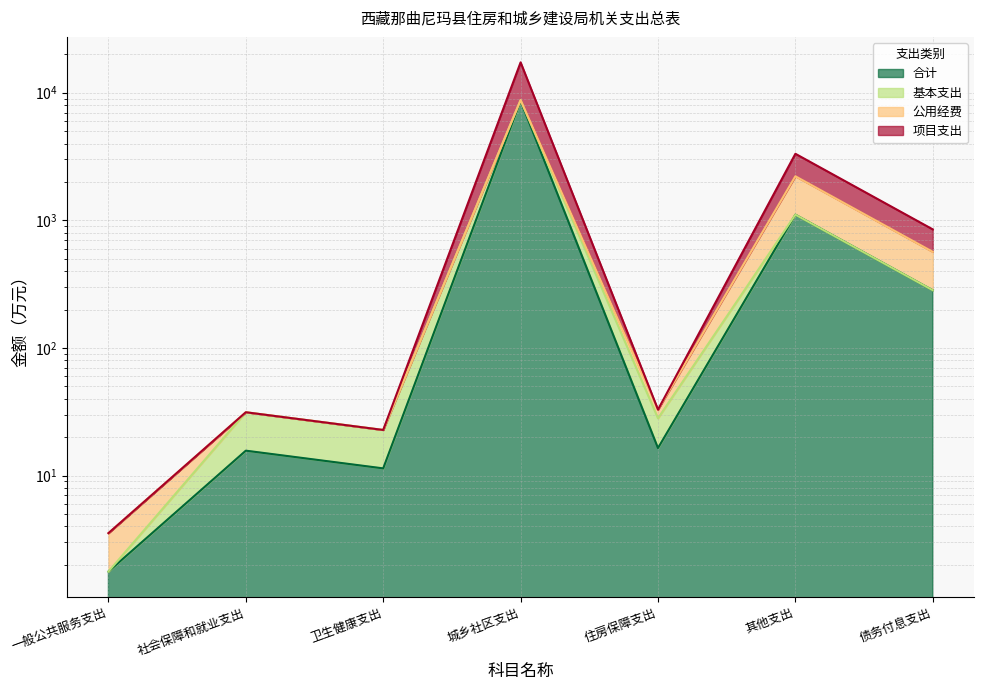

The 项目支出 series shows 283.2 at 债务付息支出. True or false?

True